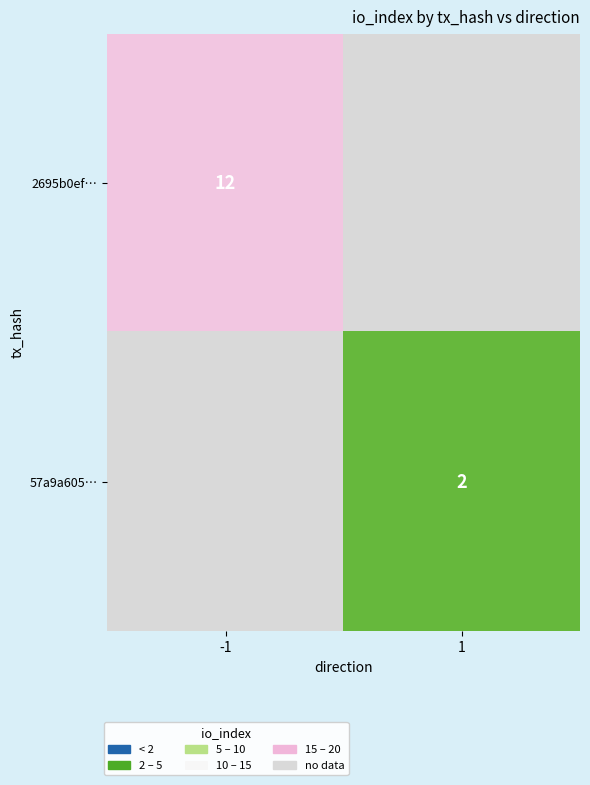

At how many categories does at least one series exceed 7?

1